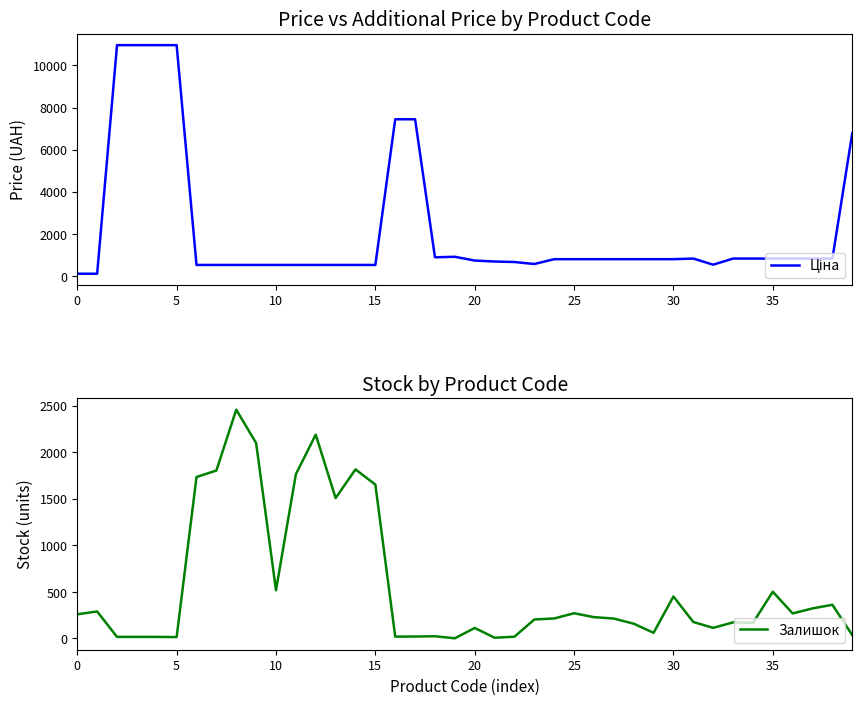

Is it true that Залишок equals 260 at 0?

True